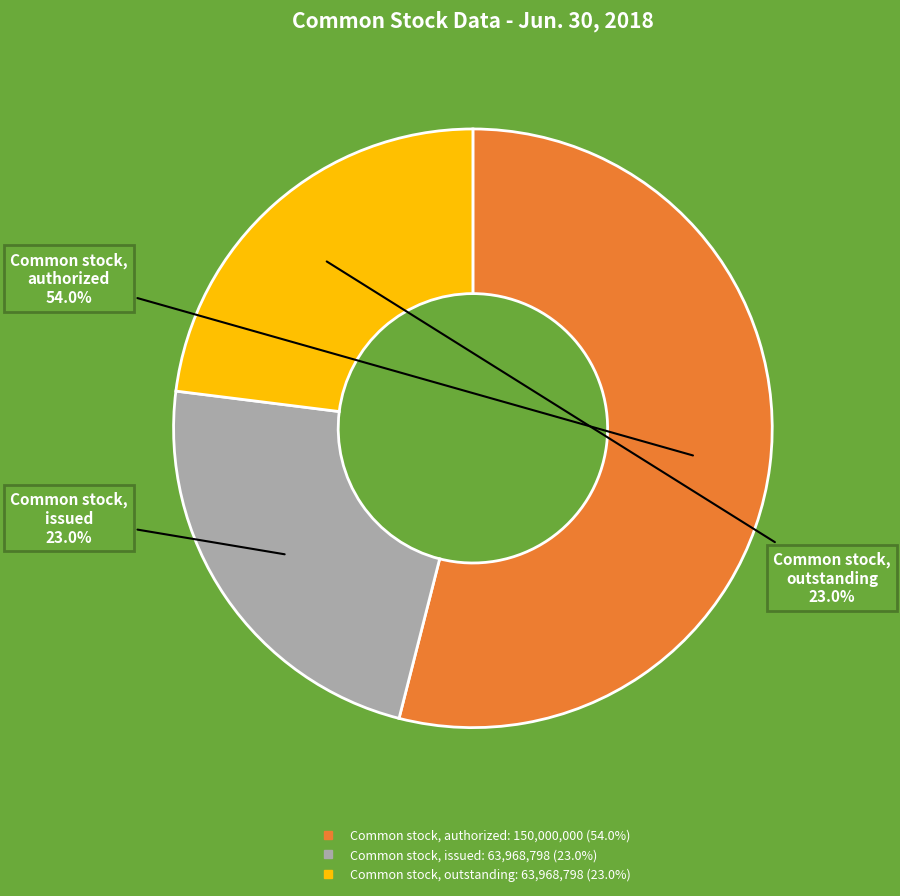

Is there any slice that represents more than half of the pie?

Yes